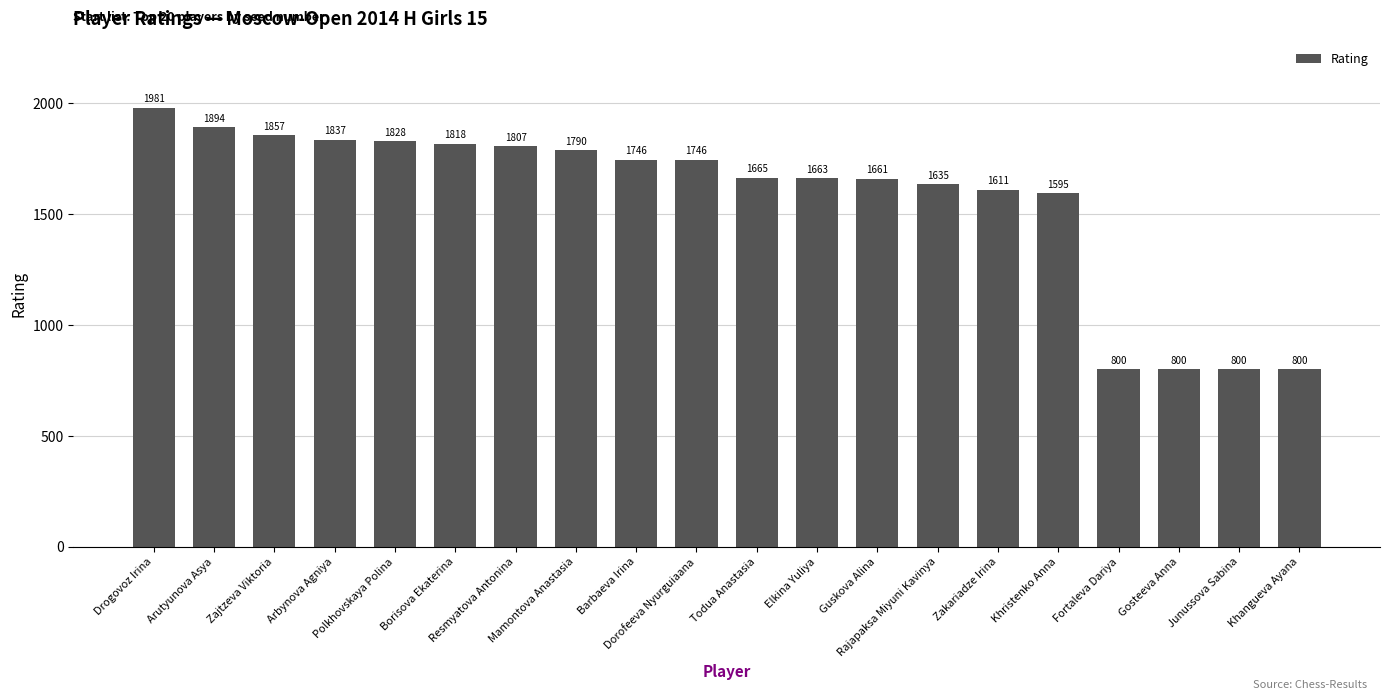

Approximately how many times larger is the value at Arbynova Agniya compared to Todua Anastasia?

1.1